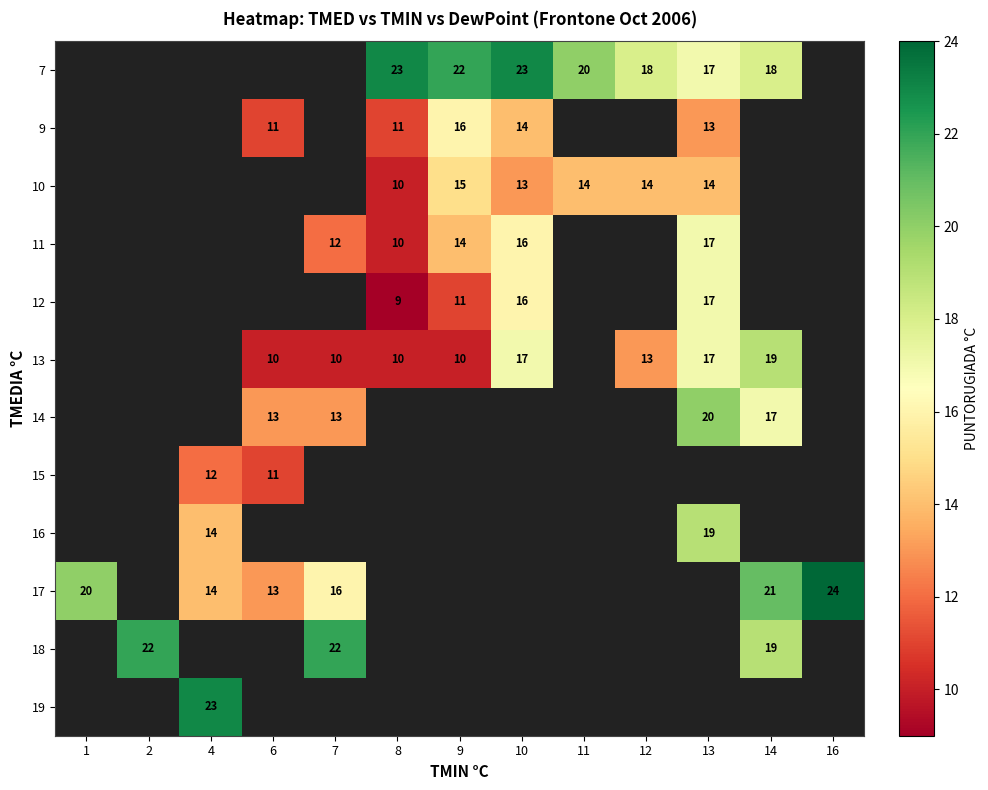

At which category does the chart reach its minimum across all series?

8